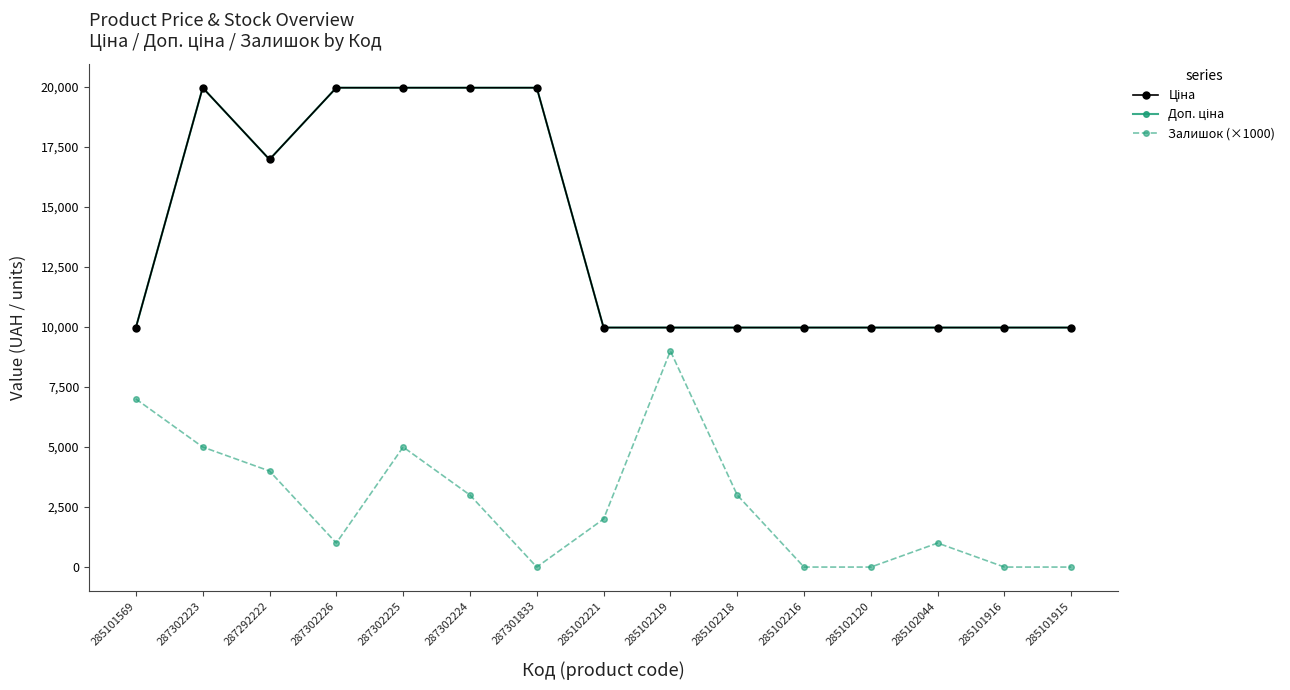

What is the difference between the maximum and minimum values in the Доп. ціна series?

9989.2